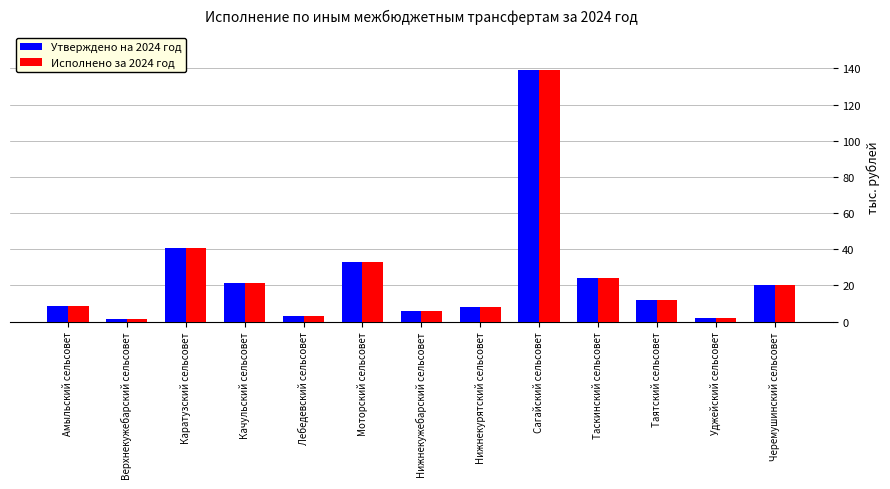

At which label is Утверждено на 2024 год closest to 70?

Каратузский сельсовет